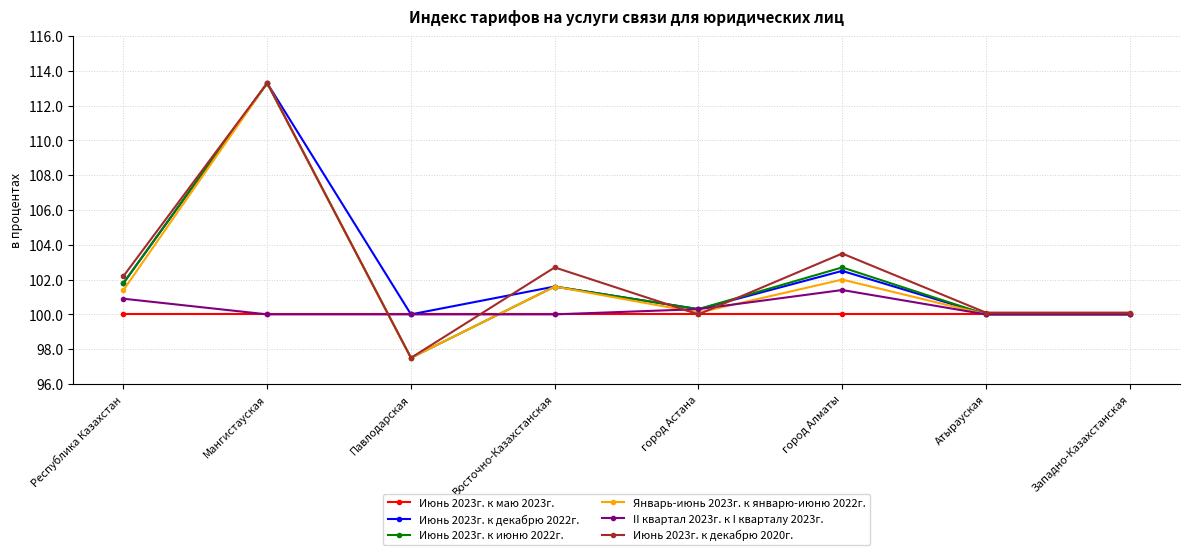

In Июнь 2023г. к июню 2022г., how many points are higher than both neighbors (excluding endpoints)?

3